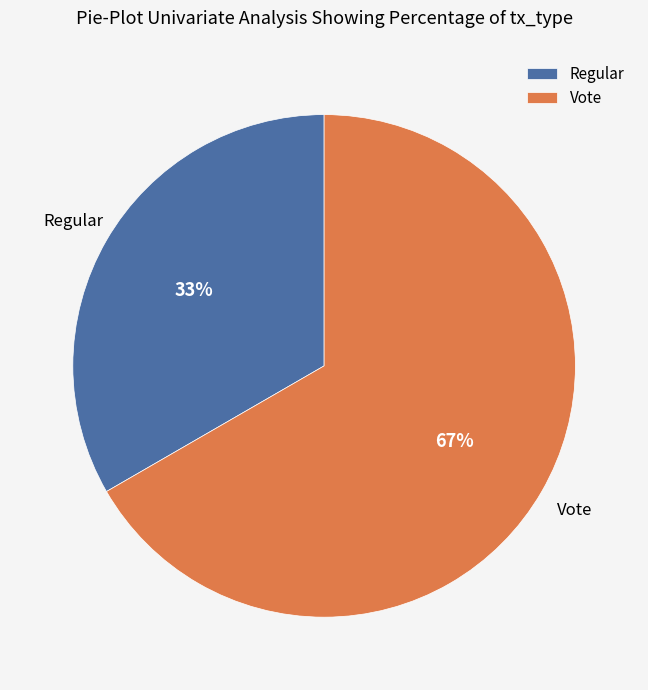

Does Vote represent more than half of the total?

Yes